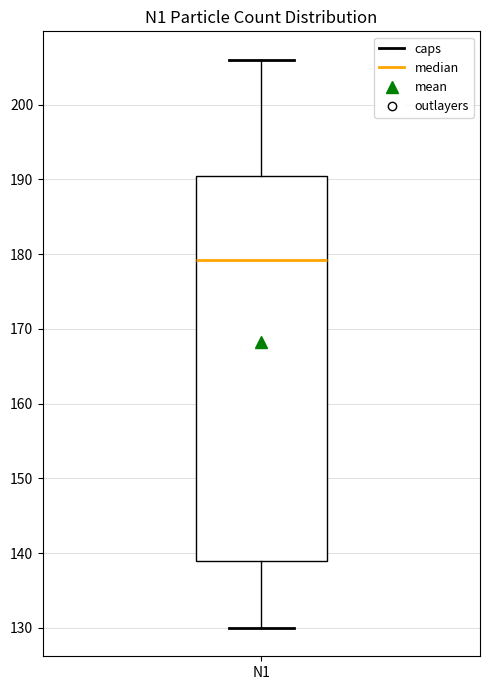

Where is the upper edge of the box for N1 on the y-axis? The values are not printed on the chart, so give them approximately, as read against the axis.

190